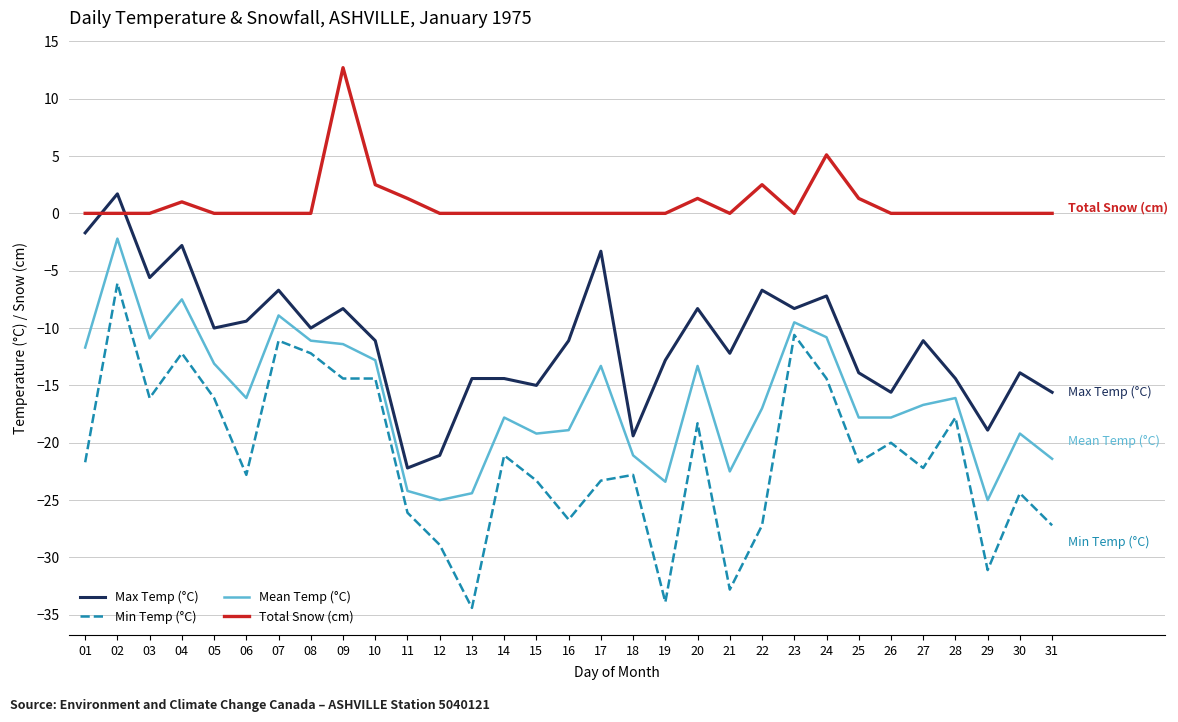

True or false: Min Temp (°C) and Total Snow (cm) intersect in this chart.

False